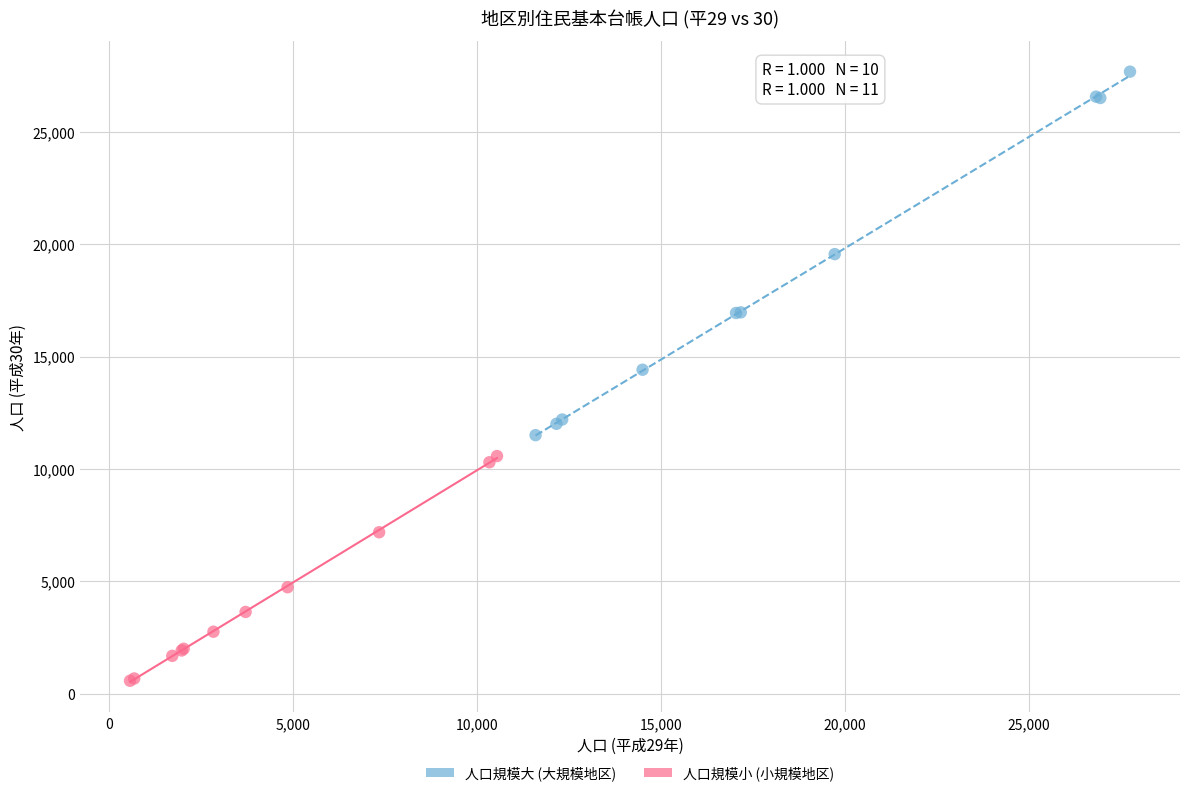

Which series has the largest Y range (max minus min)?

人口規模大 (大規模地区)